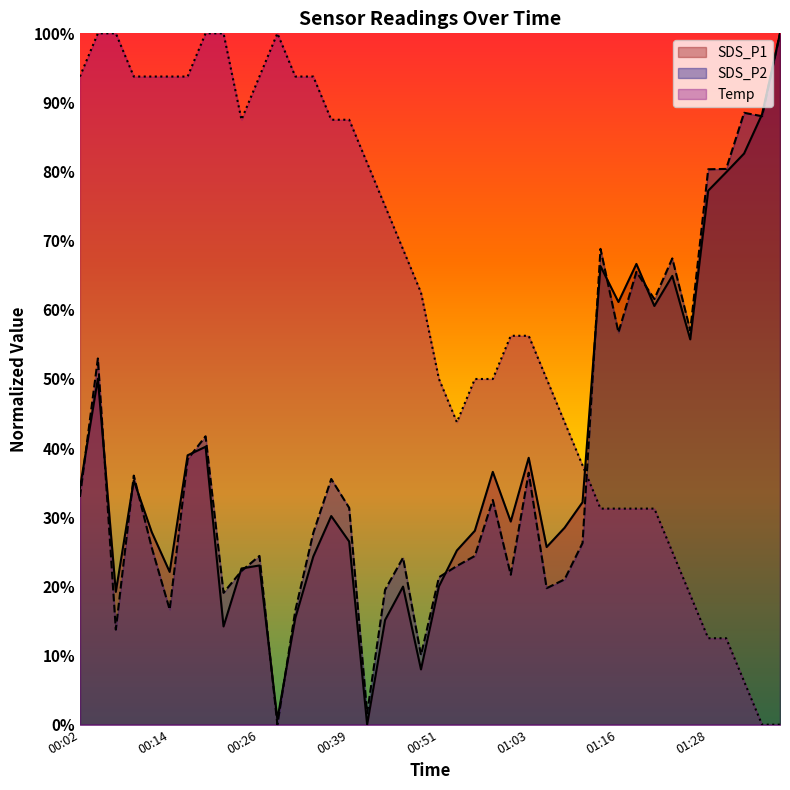

At which category does the chart reach its peak across all series?

01:38